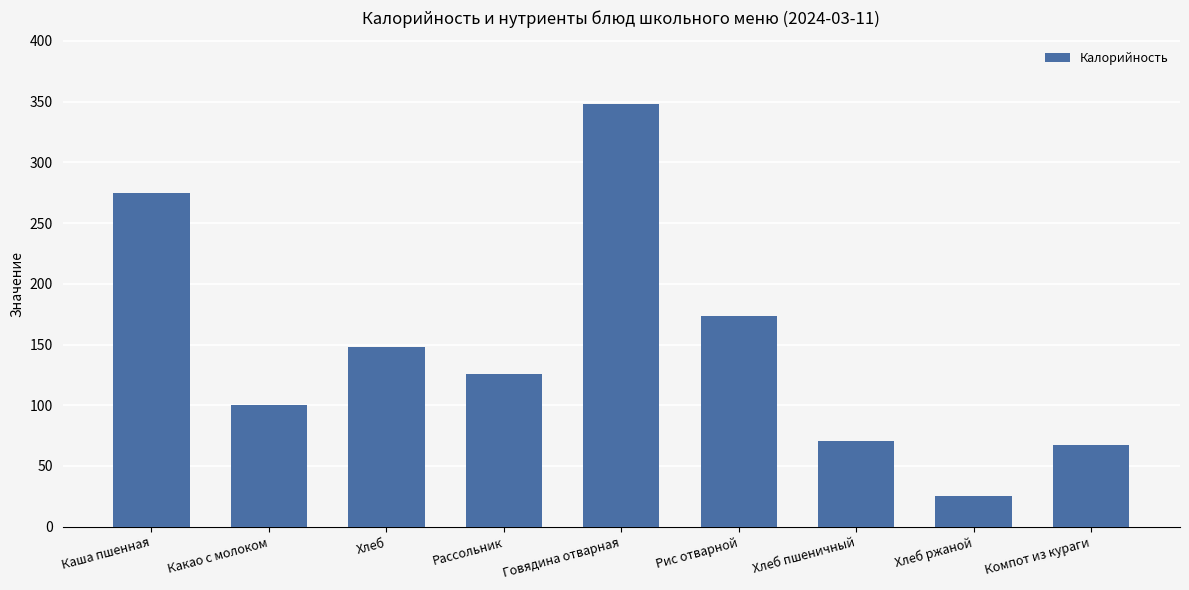

What is the average value?

148.2